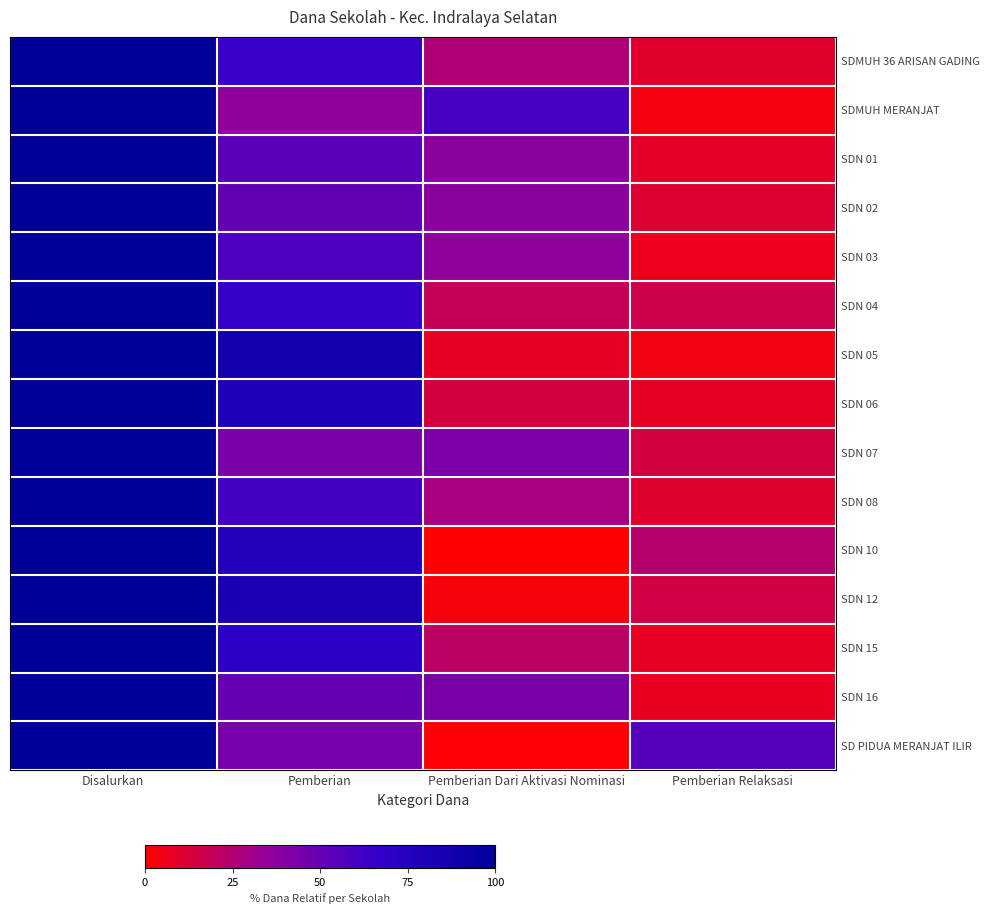

Rank the series by their maximum value, from lowest to highest.

SDMUH 36 ARISAN GADING, SDMUH MERANJAT, SDN 01, SDN 02, SDN 03, SDN 04, SDN 05, SDN 06, SDN 07, SDN 08, SDN 10, SDN 12, SDN 15, SDN 16, SD PIDUA MERANJAT ILIR